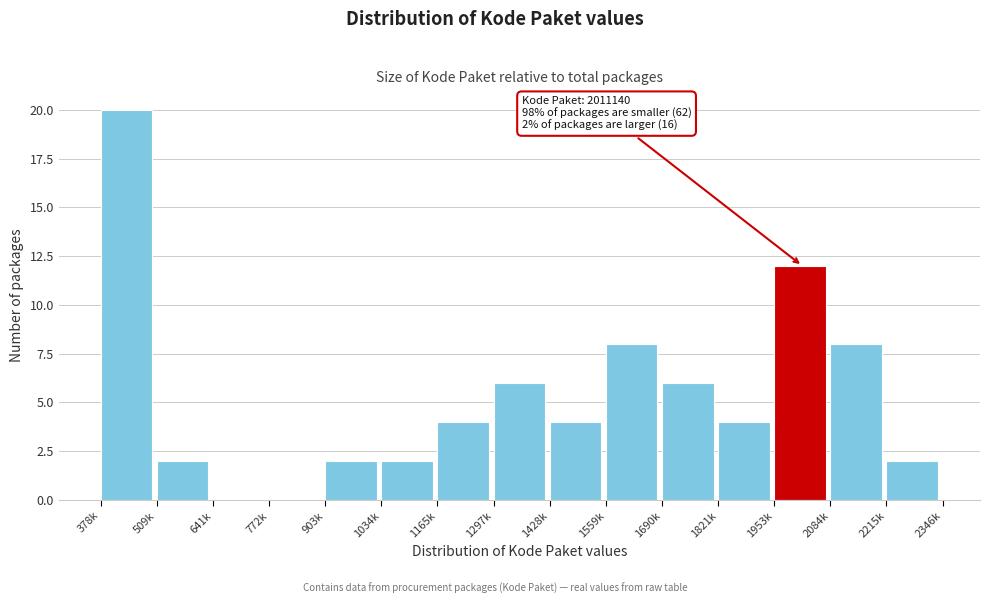

Reading left to right, transcribe all the data shown in this chart.

378k=20	509k=2	641k=0	772k=0	903k=2	1034k=2	1165k=4	1297k=6	1428k=4	1559k=8	1690k=6	1821k=4	1953k=12	2084k=8	2215k=2